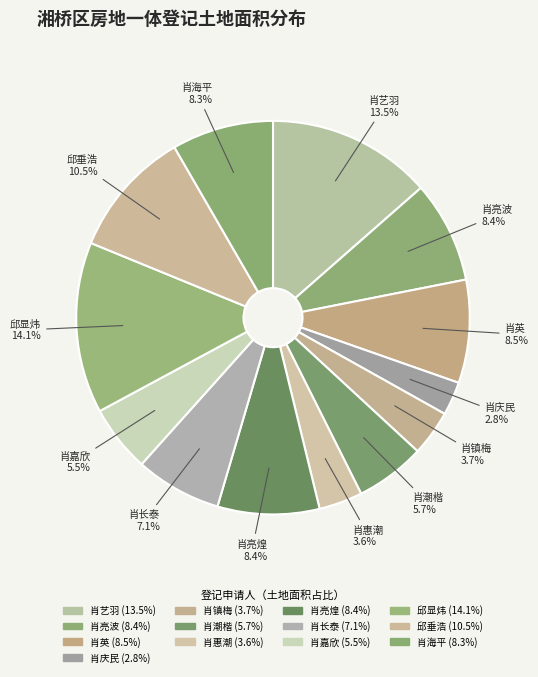

What is the largest slice in the pie chart?

邱显炜